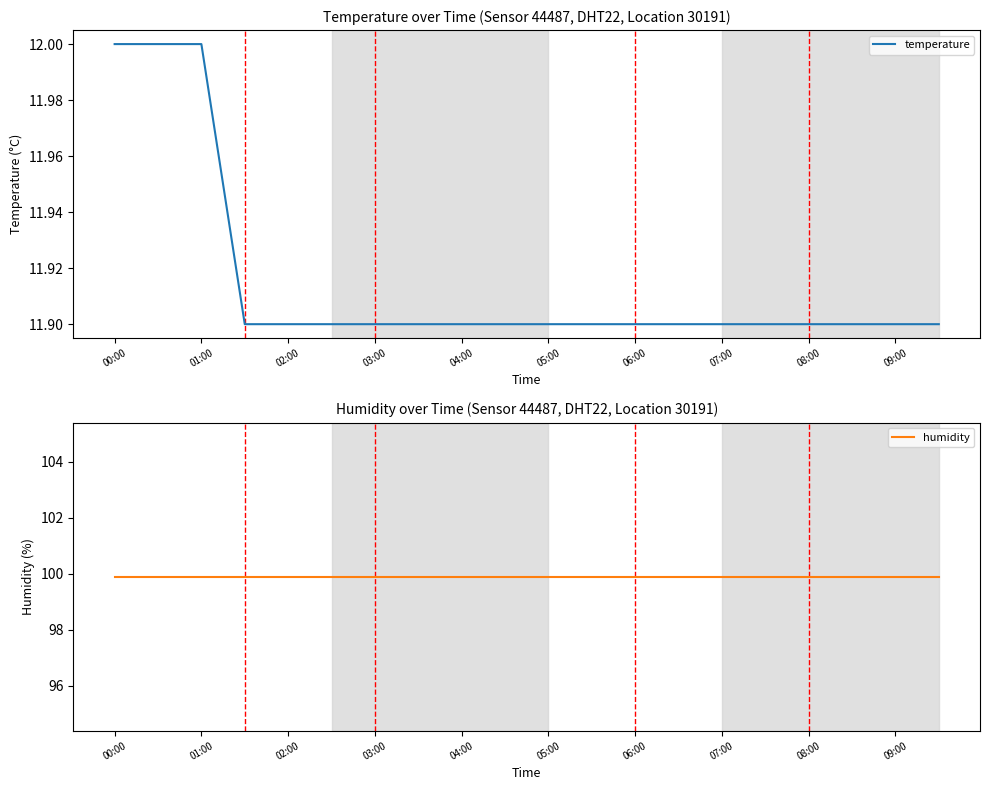

What is the minimum value for temperature?

11.9